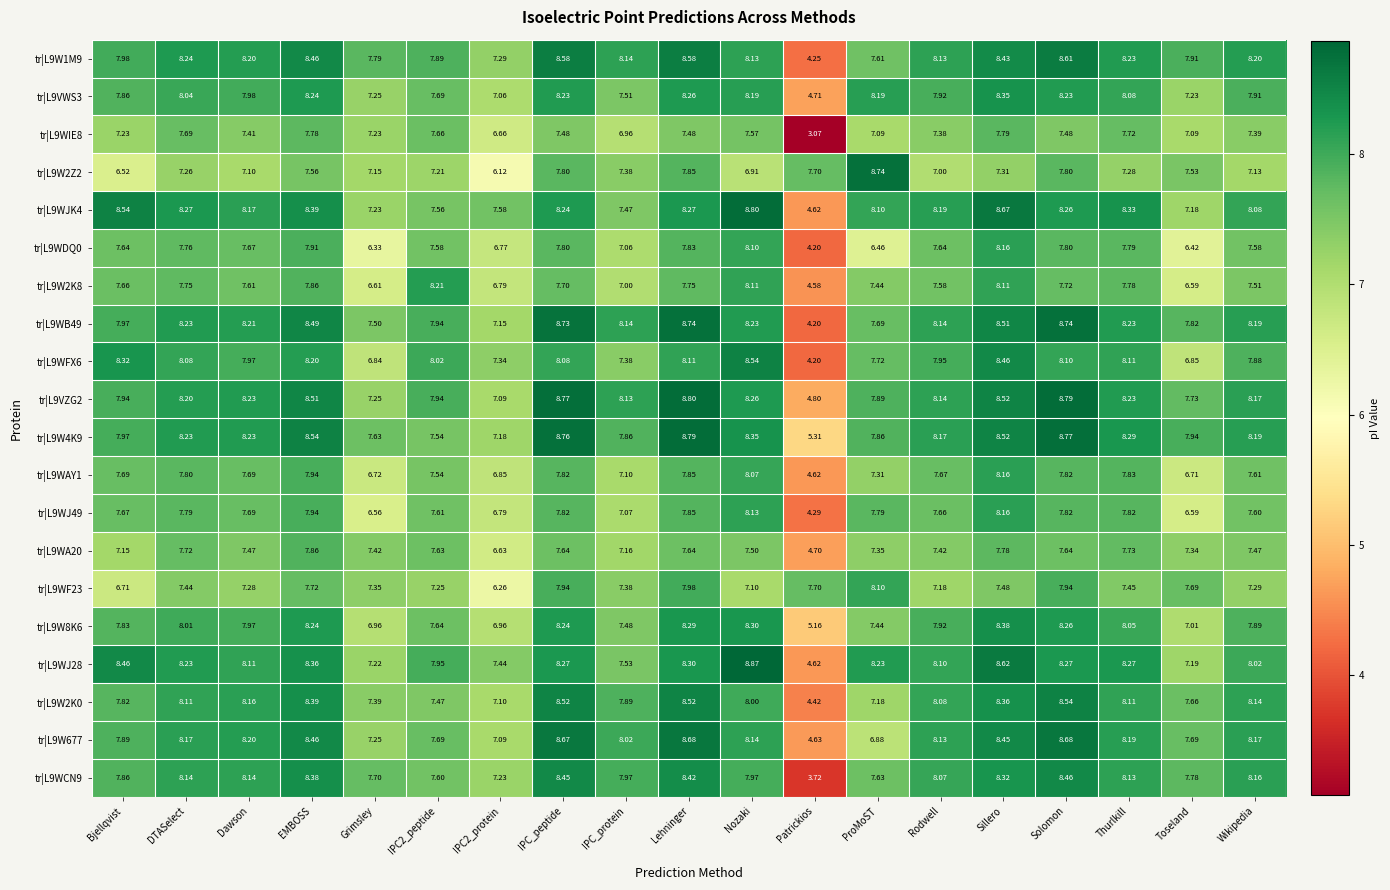

Which series has the largest total across all categories?

tr|L9W4K9